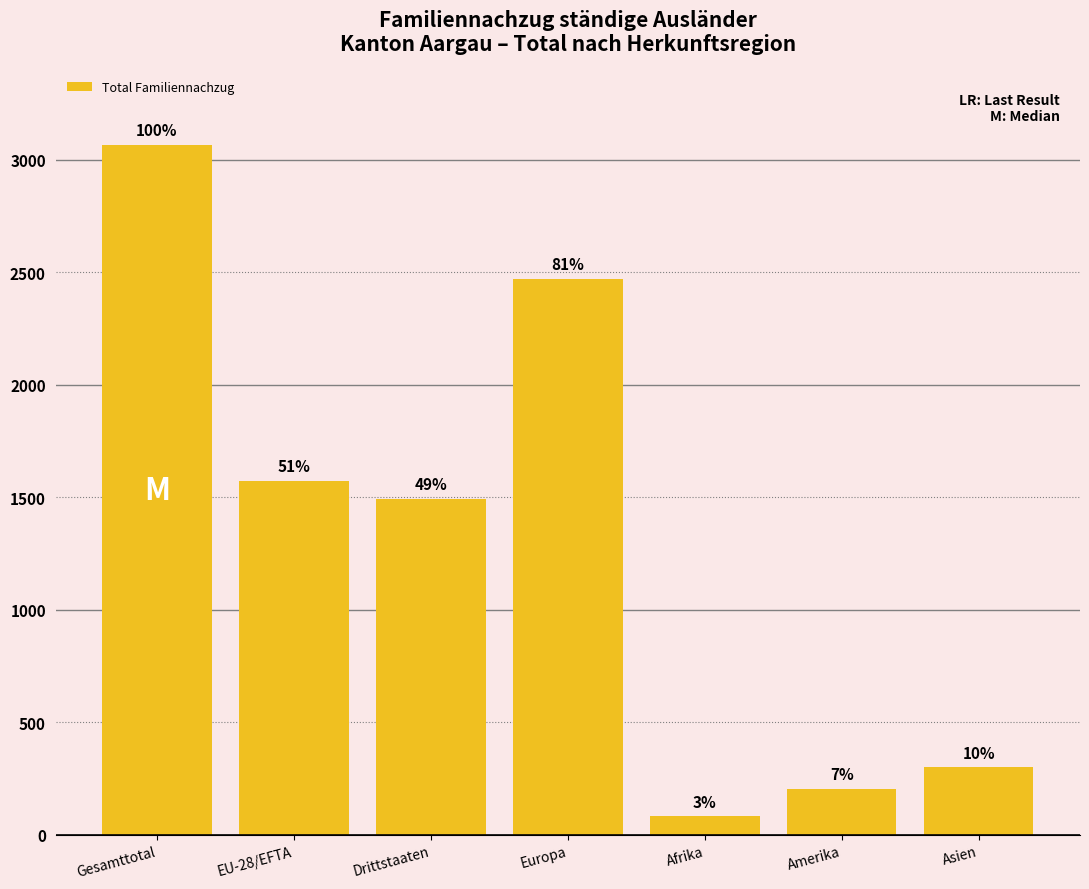

Are the bars horizontal?

No